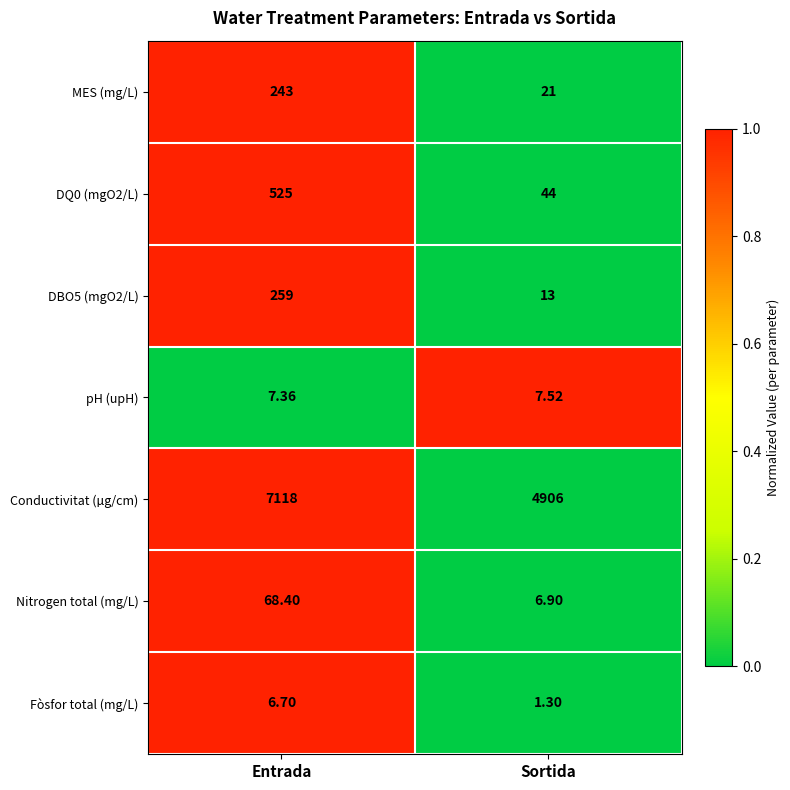

At which category is the sum across all series the highest?

Entrada